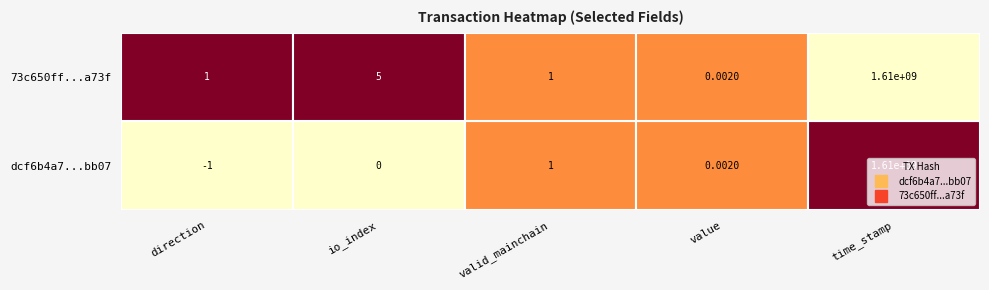

Which category has the highest value in the 73c650ff23f433c28d1e4dda84a7a617ea5ea73 series?

time_stamp